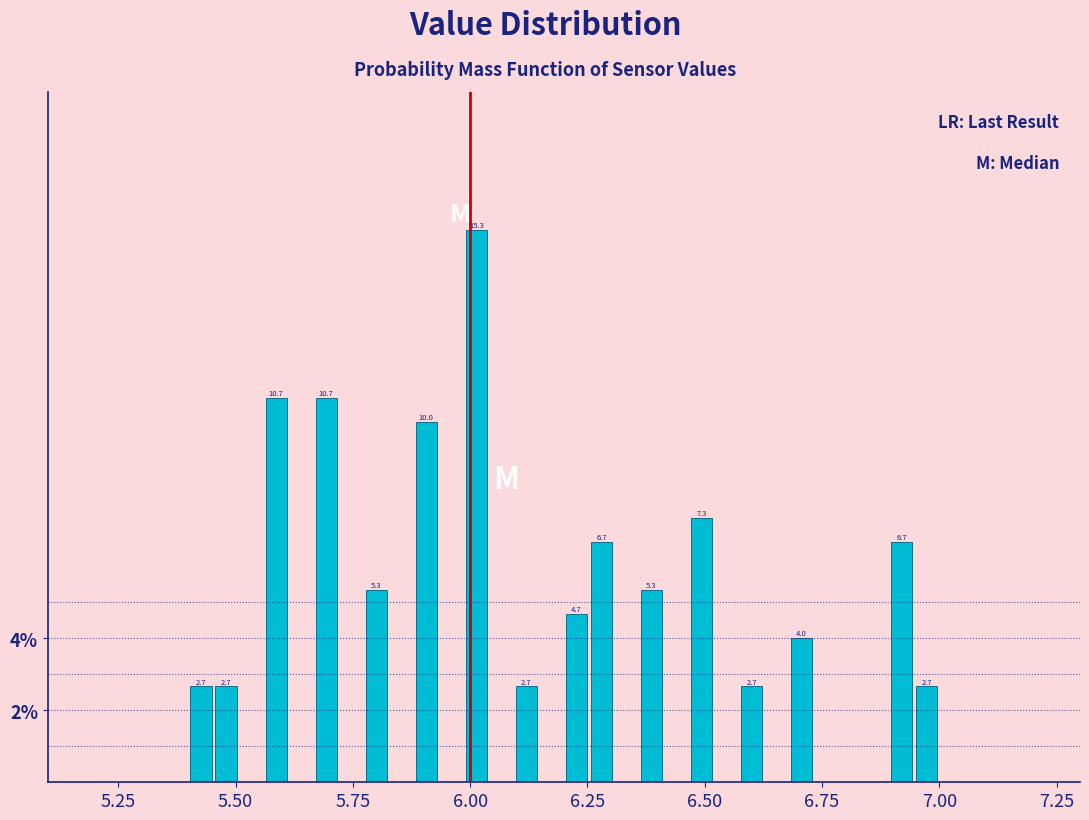

Around what value on the x-axis is the tallest bar? Give the approximate position of its centre, as read against the axis.

6.00